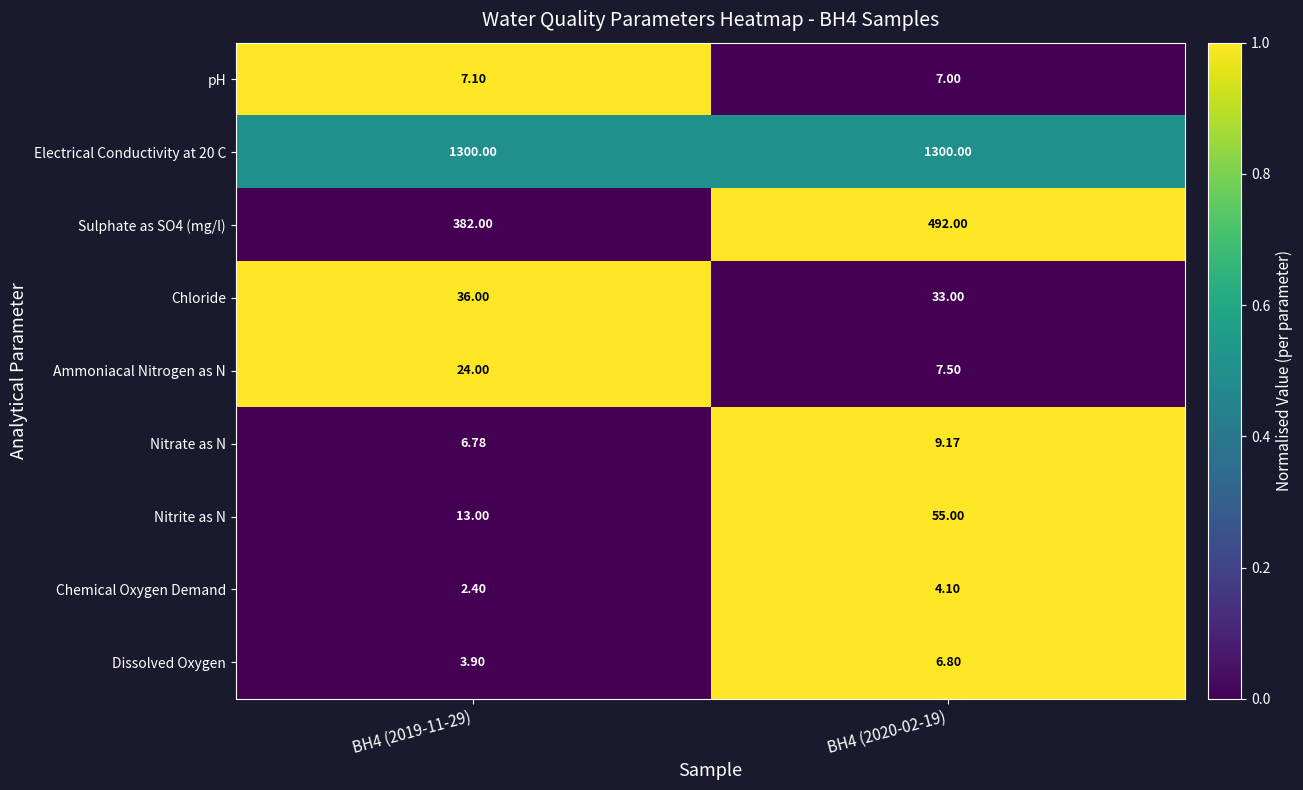

How many data points does each series have?

2